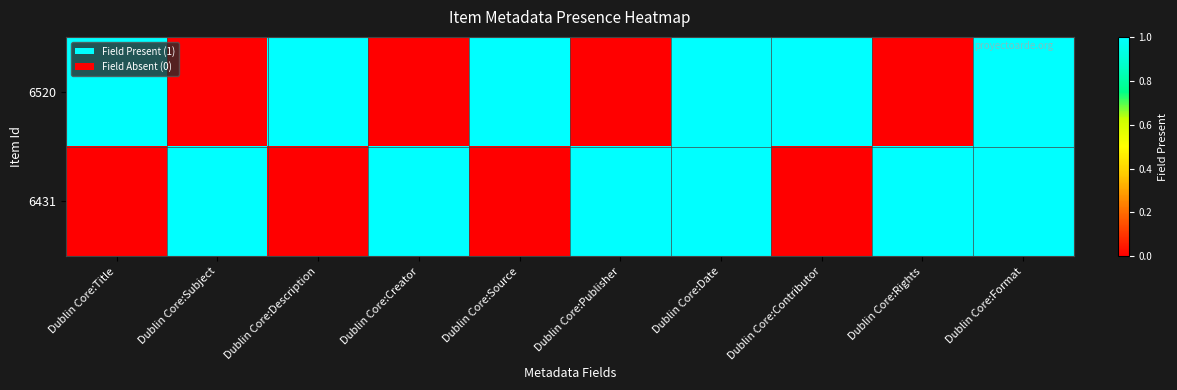

Reading left to right, extract all data points from this chart.

6520: Dublin Core:Title=1	Dublin Core:Subject=0	Dublin Core:Description=1	Dublin Core:Creator=0	Dublin Core:Source=1	Dublin Core:Publisher=0	Dublin Core:Date=1	Dublin Core:Contributor=1	Dublin Core:Rights=0	Dublin Core:Format=1
6431: Dublin Core:Title=0	Dublin Core:Subject=1	Dublin Core:Description=0	Dublin Core:Creator=1	Dublin Core:Source=0	Dublin Core:Publisher=1	Dublin Core:Date=1	Dublin Core:Contributor=0	Dublin Core:Rights=1	Dublin Core:Format=1